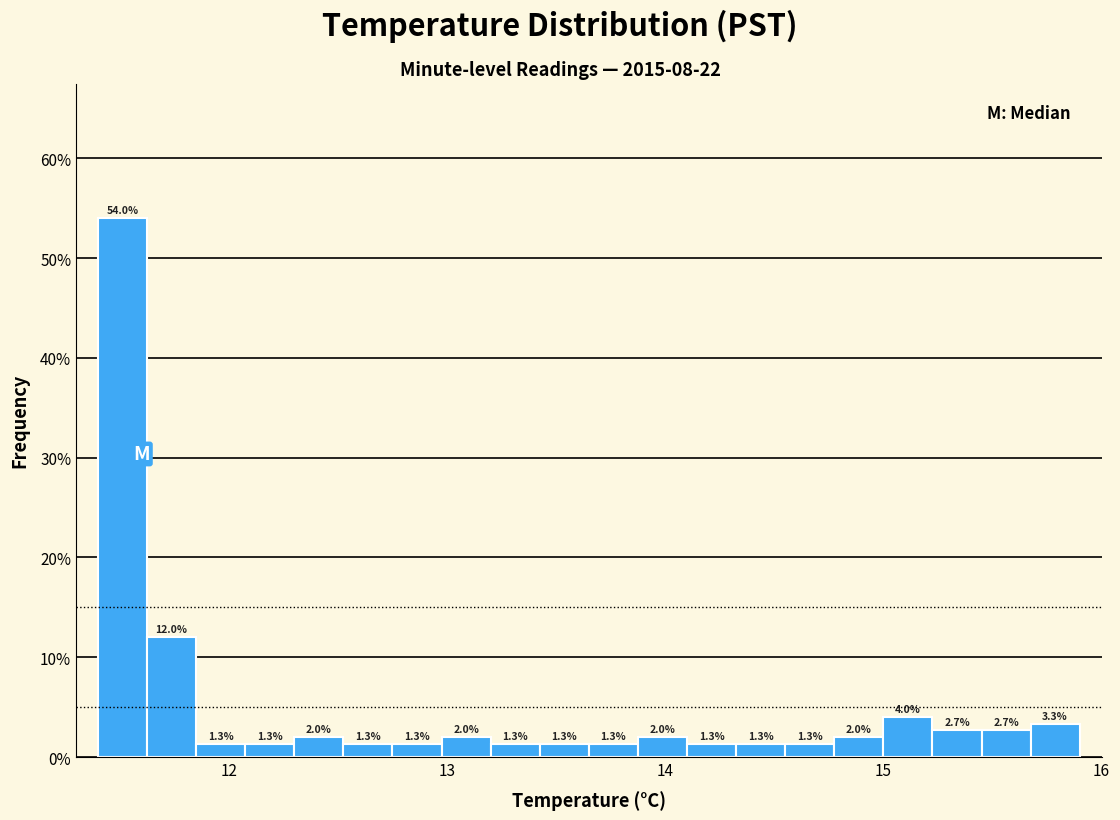

Around what value on the x-axis is the tallest bar? Give the approximate position of its centre, as read against the axis.

11.5